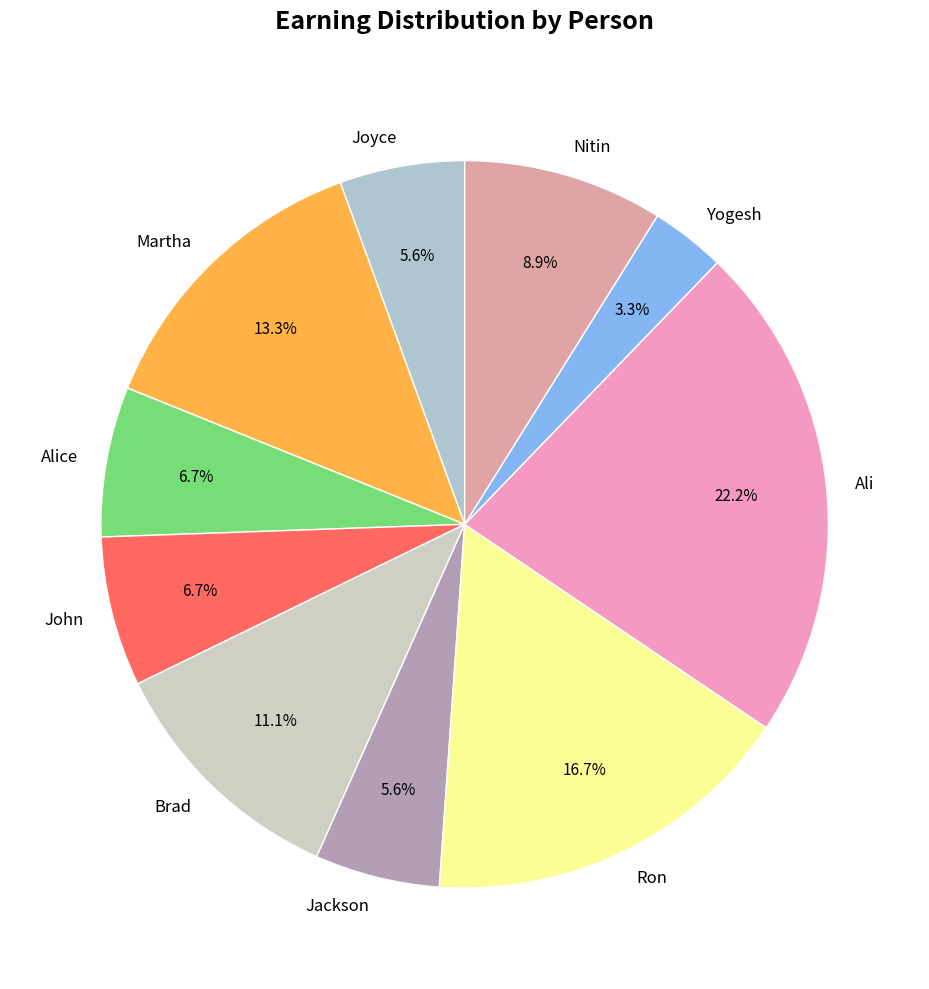

How many slices are in this pie chart?

10